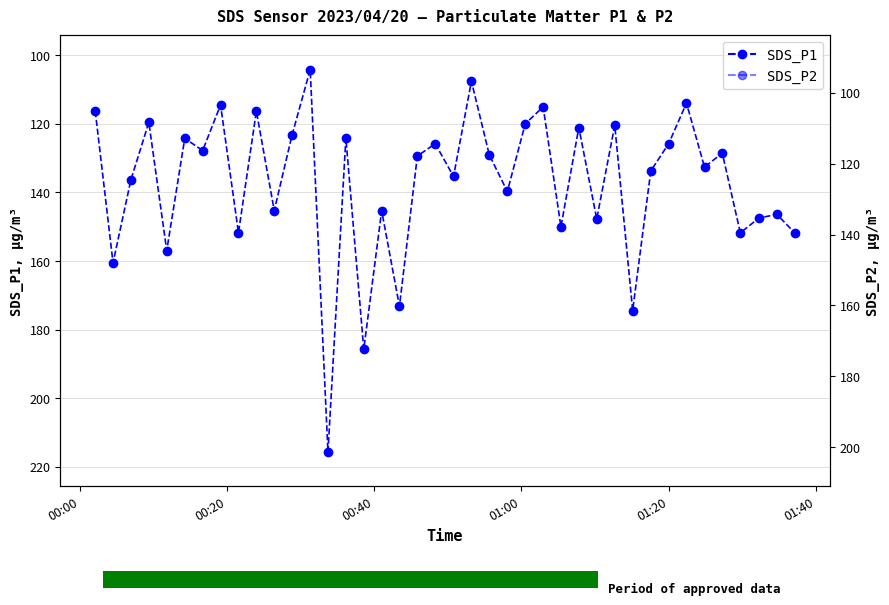

What is the value of the SDS_P1 bar at the 8th from the left?

114.5